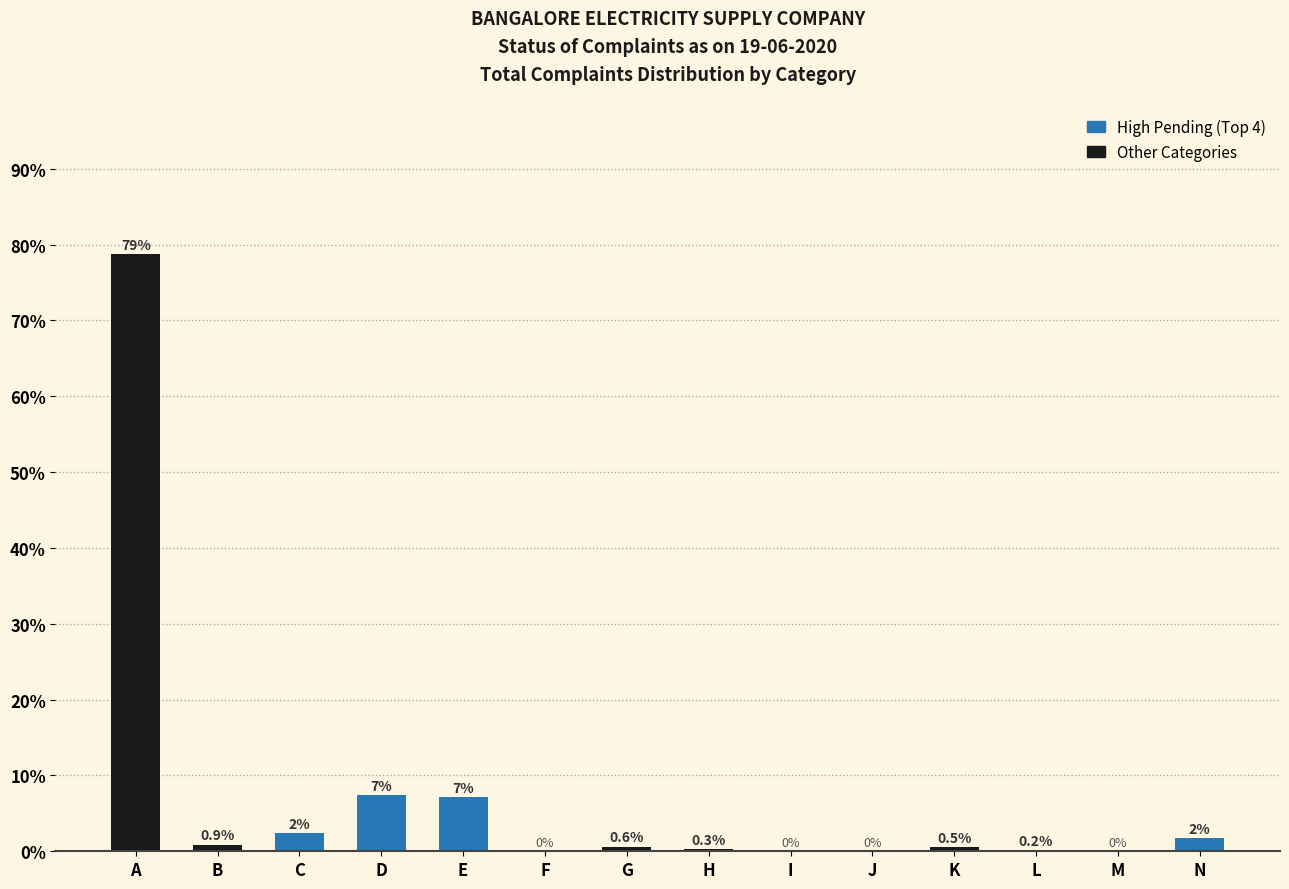

Read the value at N.

1.7